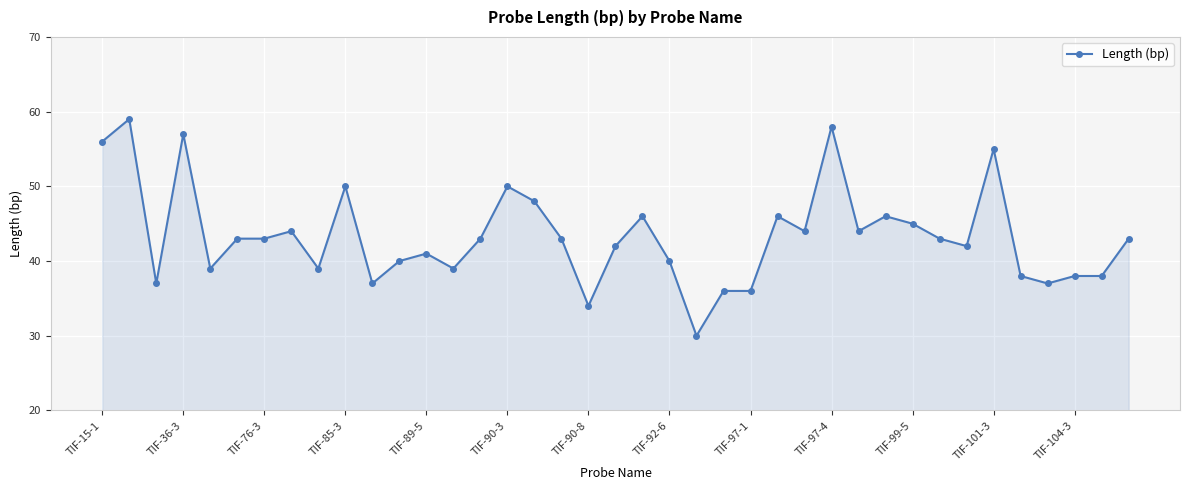

Reading left to right, what are all the values shown in this chart?

56	59	37	57	39	43	43	44	39	50	37	40	41	39	43	50	48	43	34	42	46	40	30	36	36	46	44	58	44	46	45	43	42	55	38	37	38	38	43